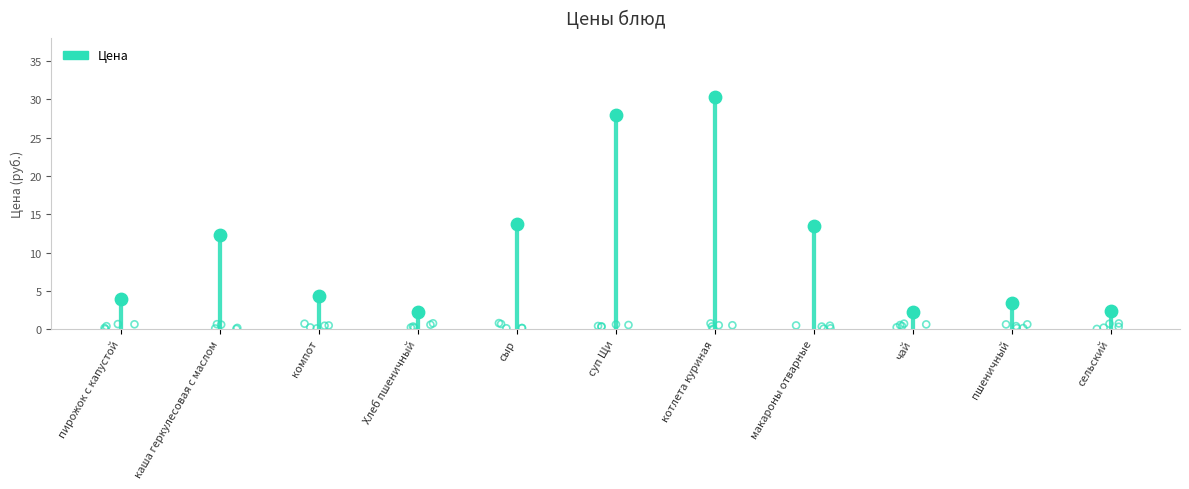

Approximately how many times larger is the value at суп Щи compared to сельский?

11.6